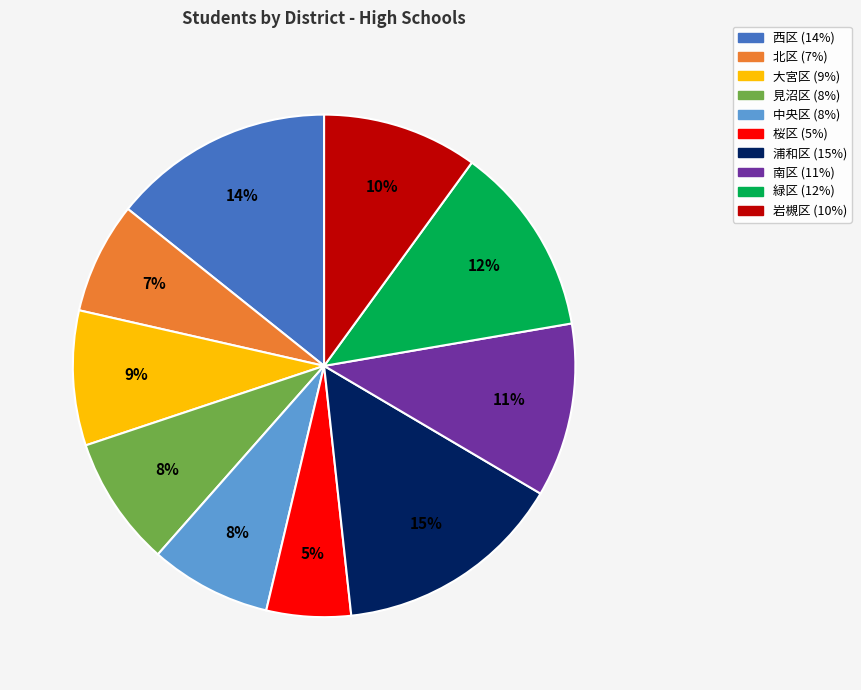

Between 浦和区 and 北区, which is larger?

浦和区